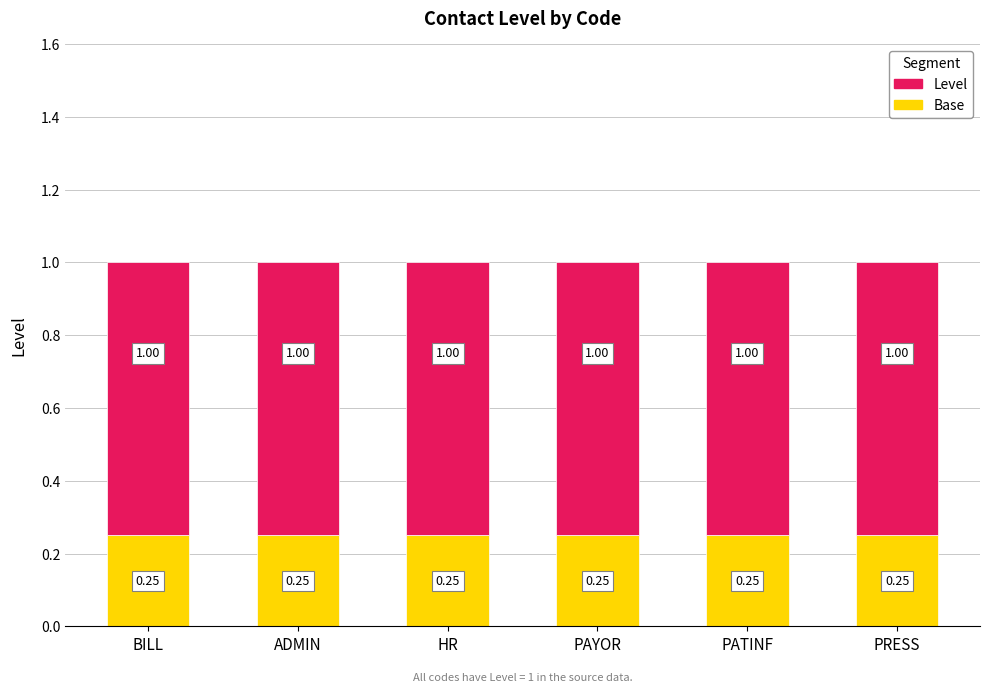

What is the total value across all series at ADMIN?

1.0